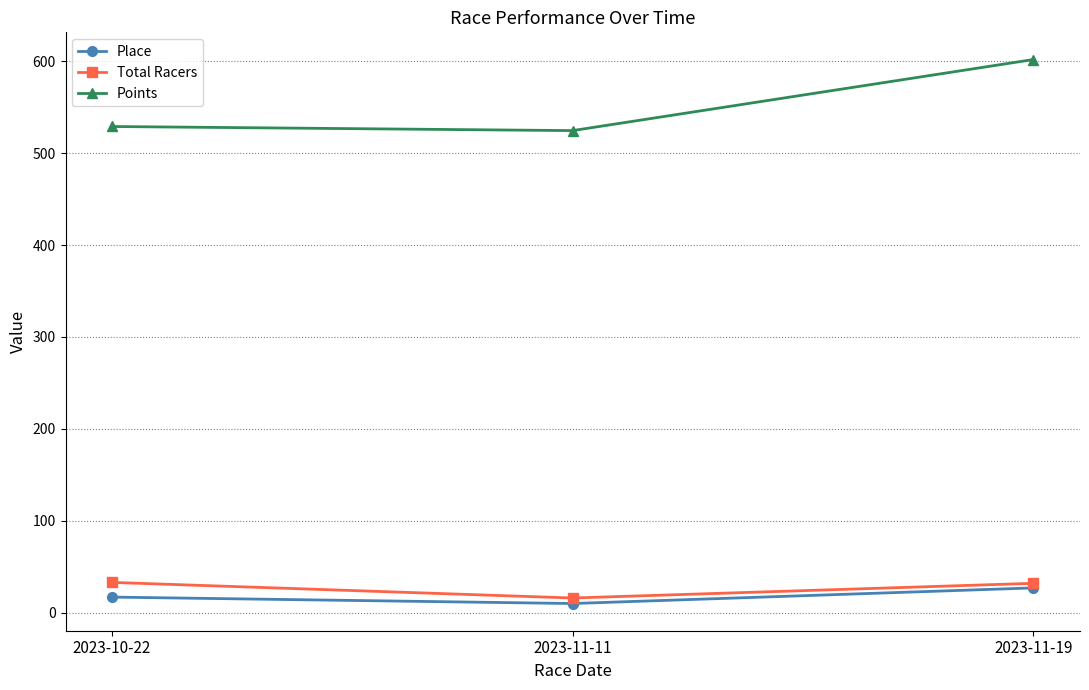

How many values in the Place series are below 17?

1